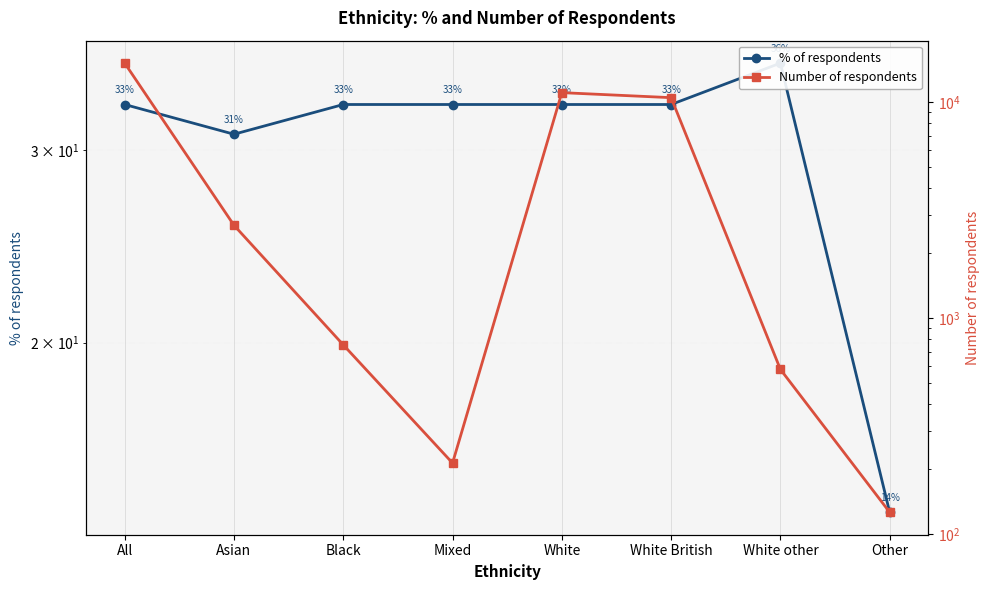

The Number of respondents series shows 948 at Asian. True or false?

False